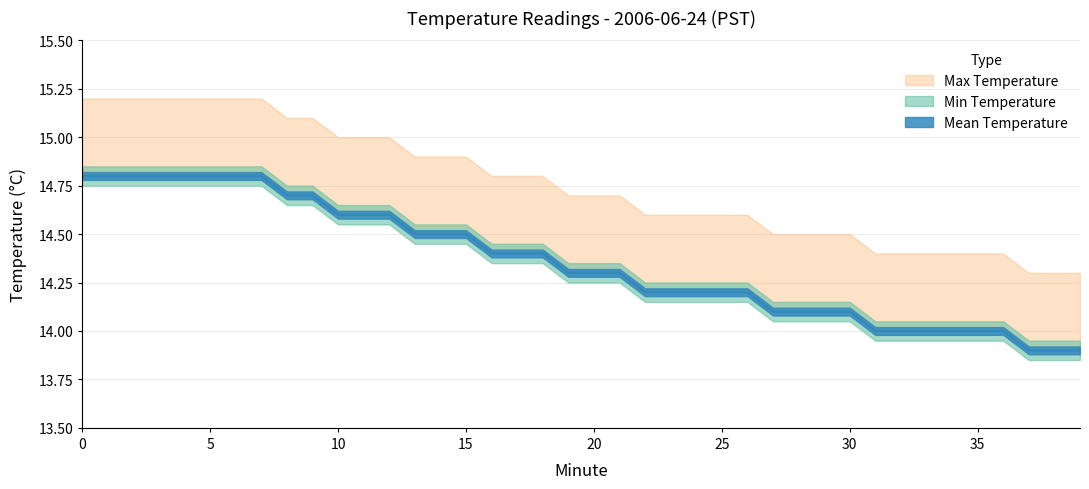

True or false: Mean Temperature has a value of 14.5 at 14.

True